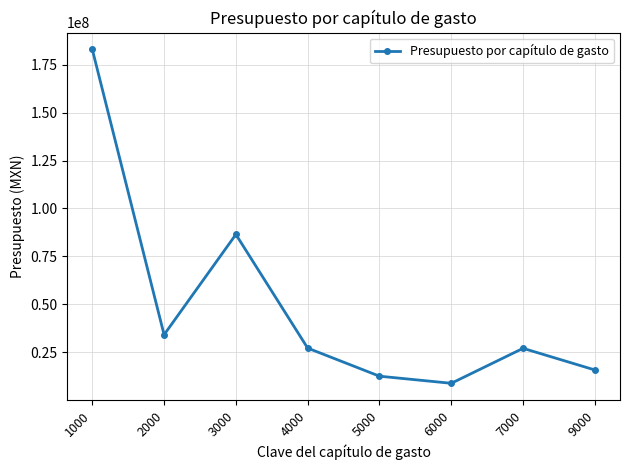

What is the approximate value at 6000?

8755931.7